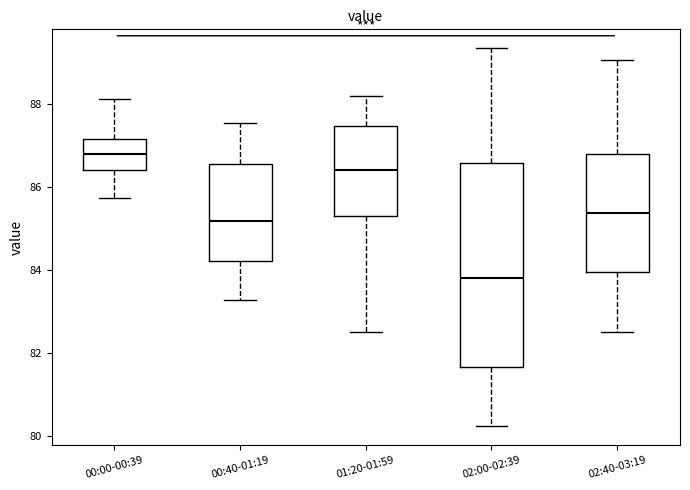

Reading left to right, transcribe this box plot: for each box, give where its median line is, the range the box spans, and where its two whiskers end, as read against the y-axis. The values are not printed on the chart, so give them approximately, as read against the axis.

00:00-00:39: median 86.8, box 86.4 to 87.2, whiskers 85.8 to 88.2
00:40-01:19: median 85.2, box 84.2 to 86.6, whiskers 83.2 to 87.6
01:20-01:59: median 86.4, box 85.4 to 87.4, whiskers 82.6 to 88.2
02:00-02:39: median 83.8, box 81.6 to 86.6, whiskers 80.2 to 89.4
02:40-03:19: median 85.4, box 84.0 to 86.8, whiskers 82.6 to 89.0